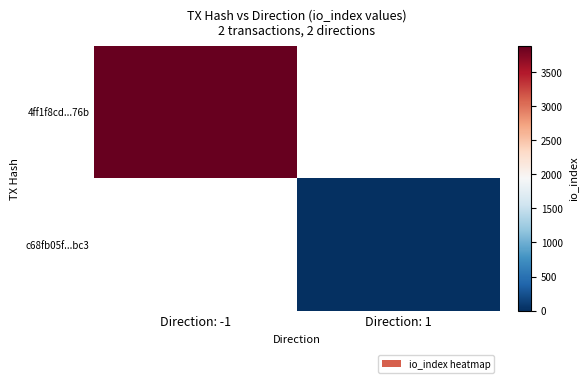

At which label does c68fb05f...bc3 reach its peak?

Direction: -1